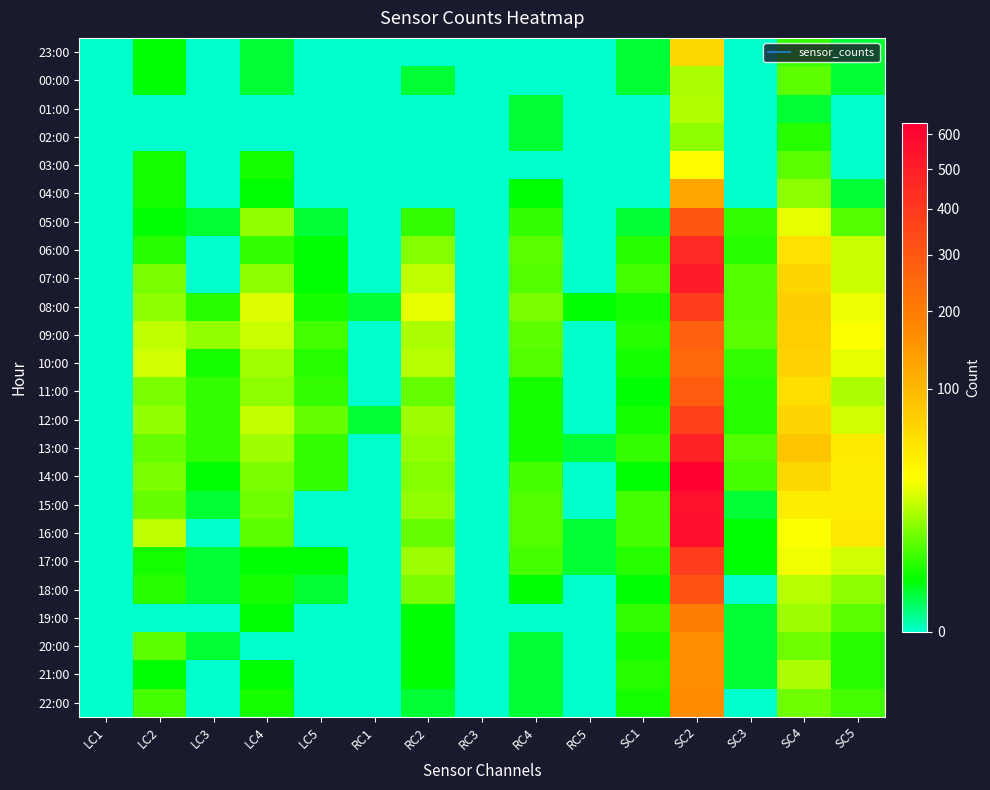

At which category does the chart reach its peak across all series?

SC2